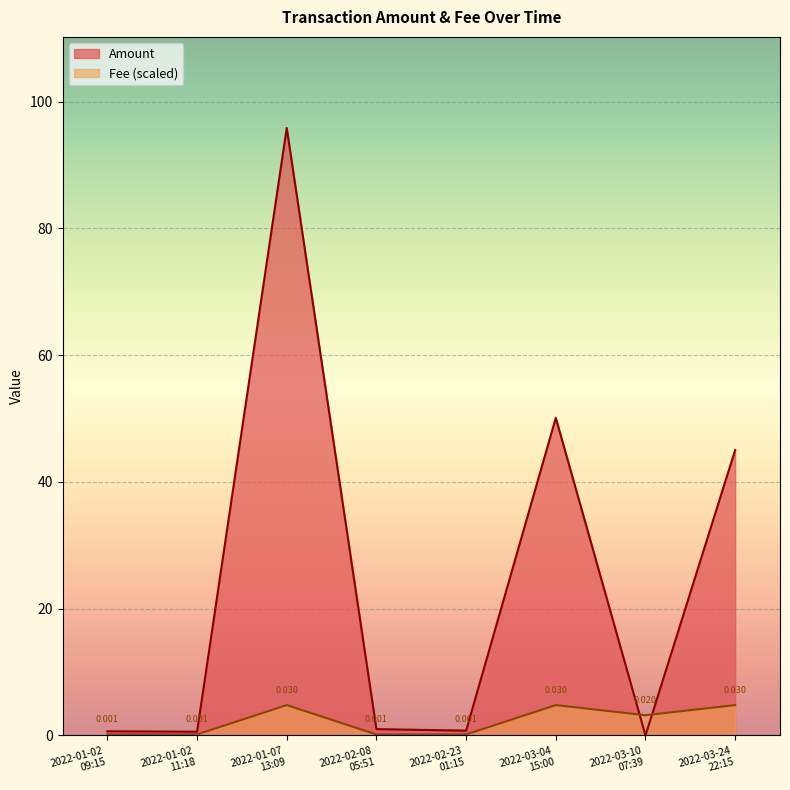

Which series has the largest range (max minus min)?

Amount